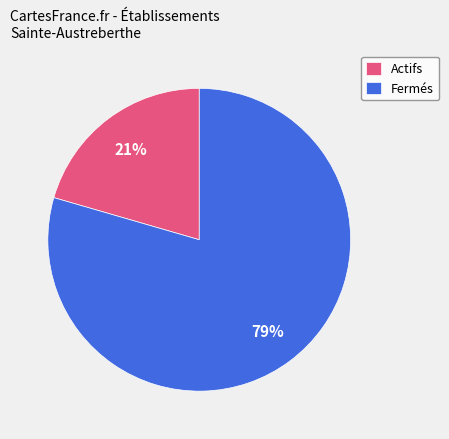

Is there a majority slice in this chart?

Yes